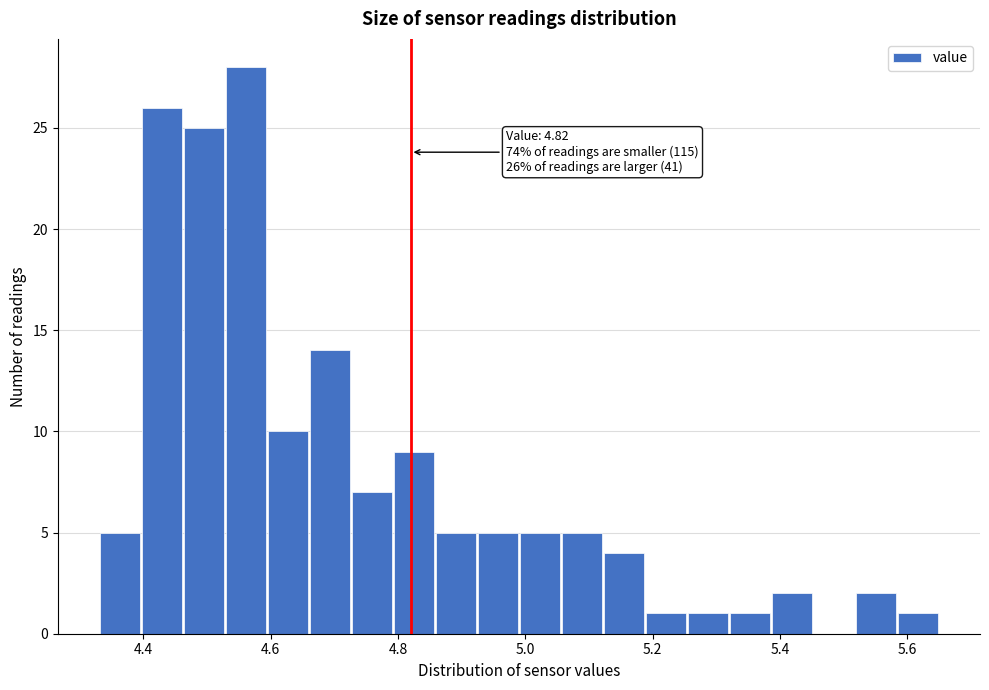

Around what value on the x-axis is the tallest bar? Give the approximate position of its centre, as read against the axis.

4.56